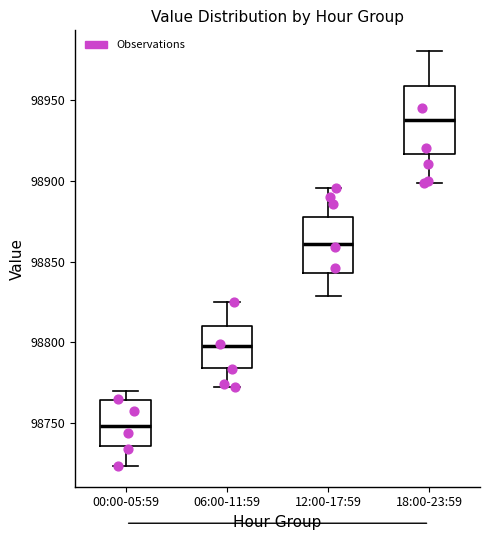

Reading left to right, transcribe this box plot: for each box, give where its median line is, the range the box spans, and where its two whiskers end, as read against the y-axis. The values are not printed on the chart, so give them approximately, as read against the axis.

00:00-05:59: median 98750, box 98735 to 98765, whiskers 98725 to 98770
06:00-11:59: median 98800, box 98785 to 98810, whiskers 98775 to 98825
12:00-17:59: median 98860, box 98845 to 98880, whiskers 98830 to 98895
18:00-23:59: median 98940, box 98915 to 98960, whiskers 98900 to 98980